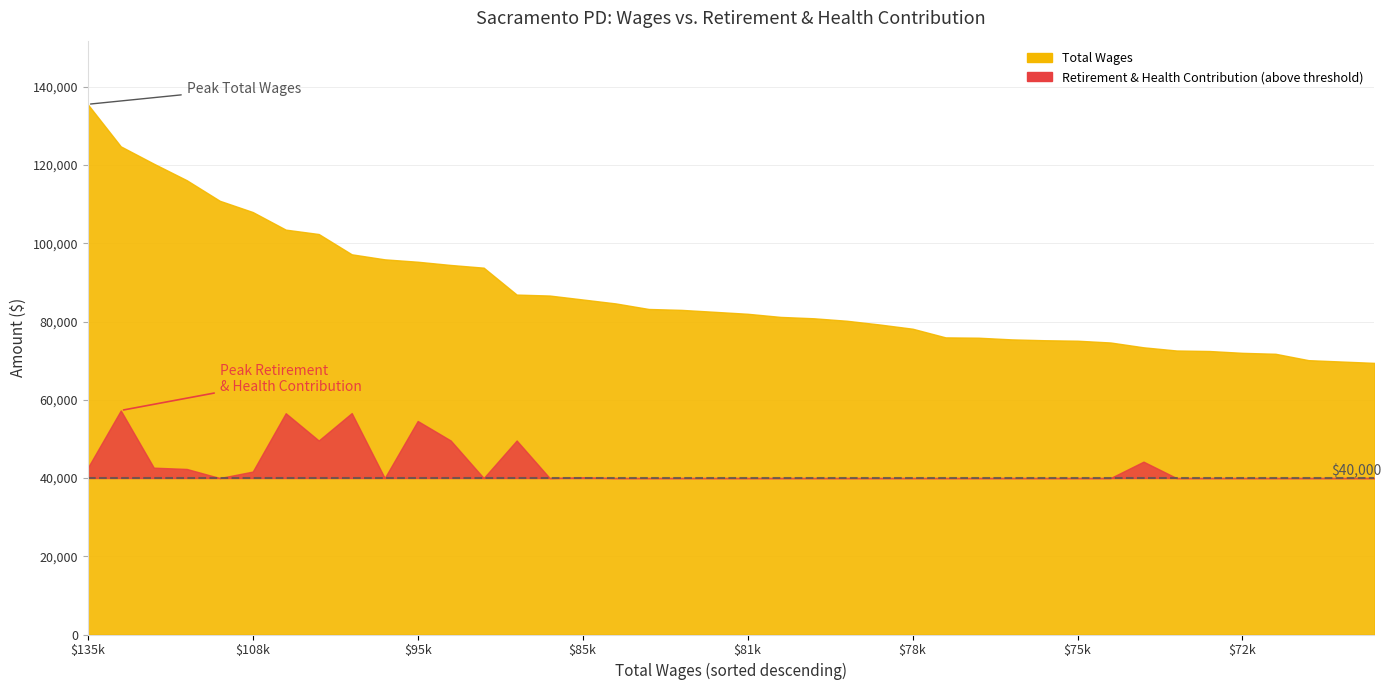

Which series has the largest range (max minus min)?

Total Wages